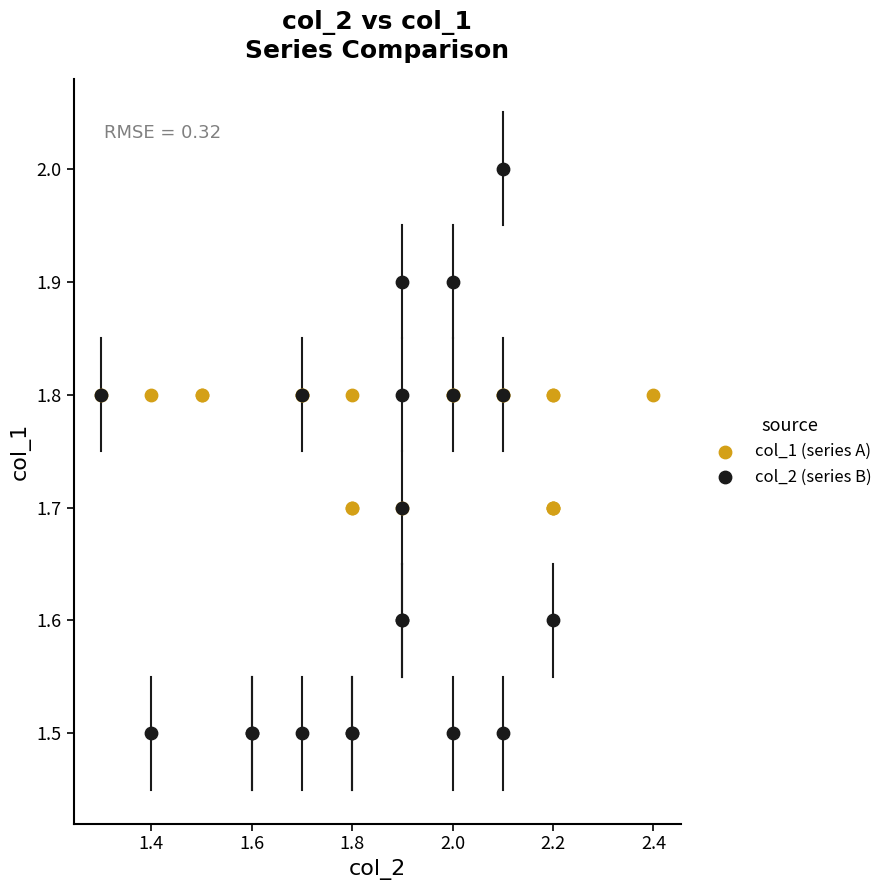

Which series has the widest spread of Y values?

col_2 (series B)